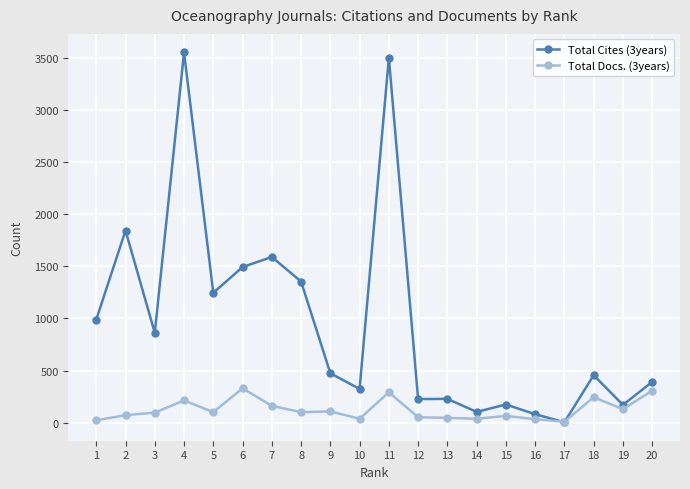

True or false: Total Cites (3years) has more than 1 points higher than both neighbors.

True